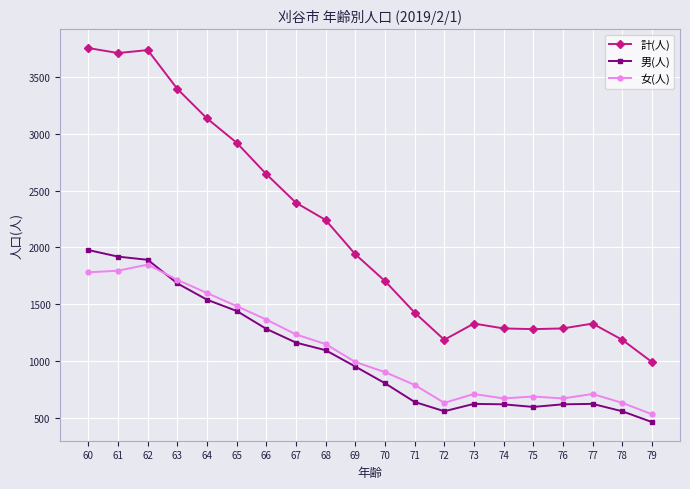

True or false: 男(人) and 計(人) cross at least once.

False